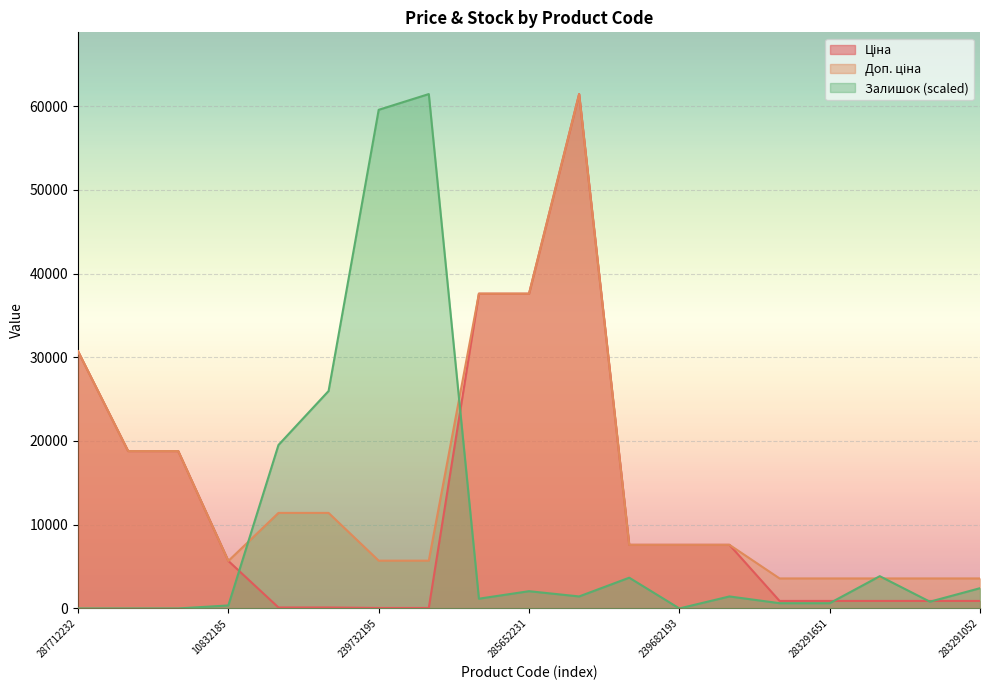

What is the label of the 17th point from the left?

283291650